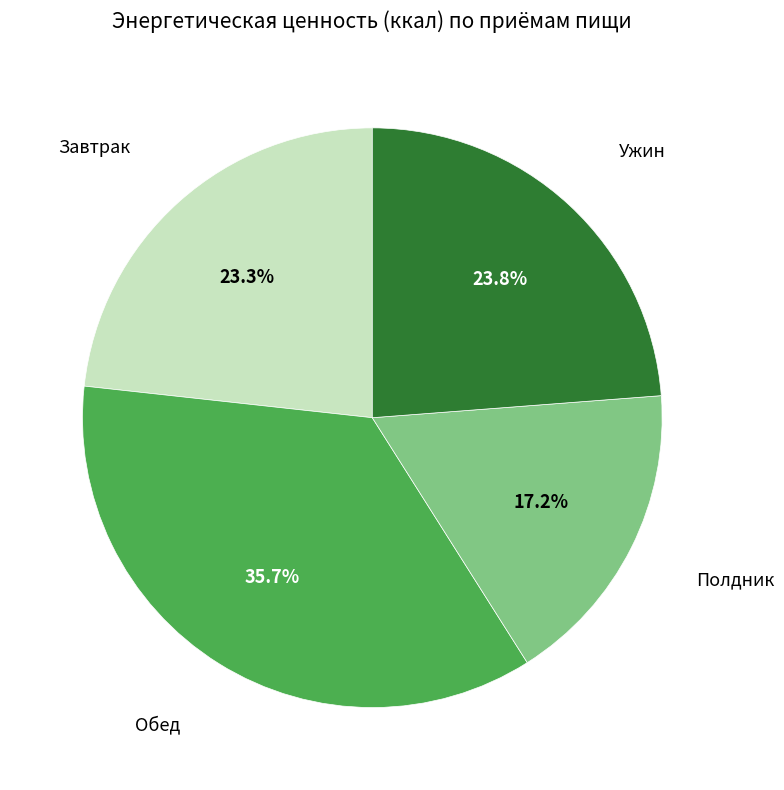

Is there a majority slice in this chart?

No